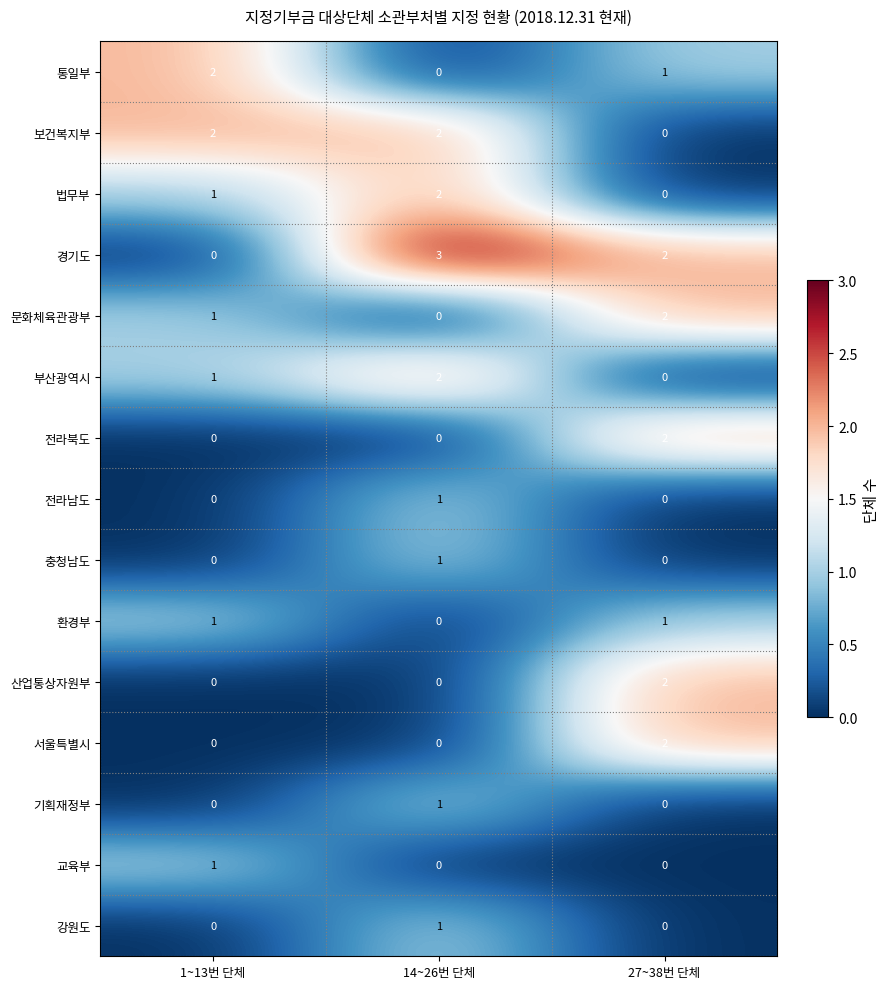

Which label corresponds to the largest value in the chart?

14~26번 단체